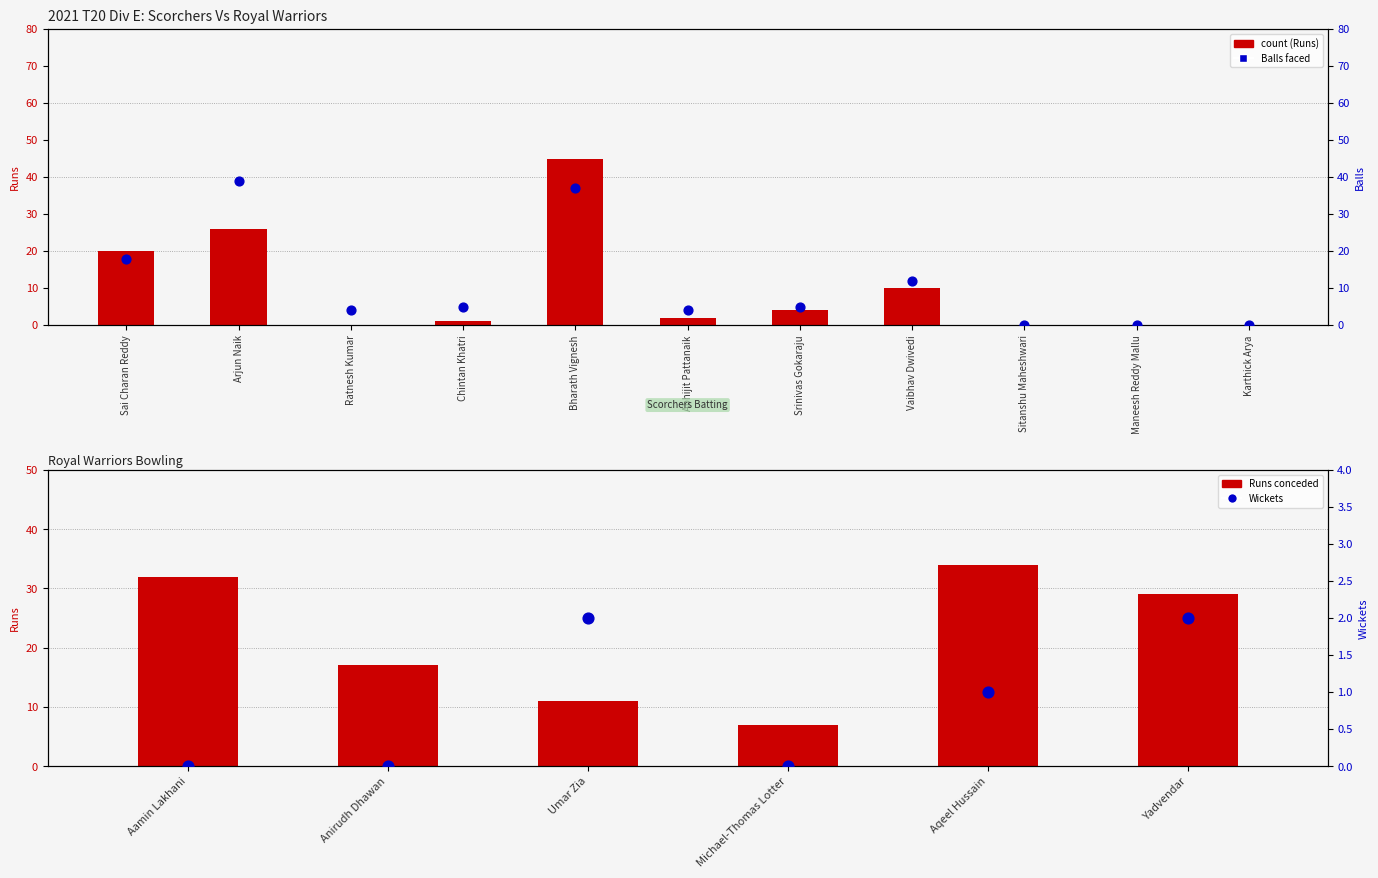

At which category is the sum across all series the highest?

Bharath Vignesh